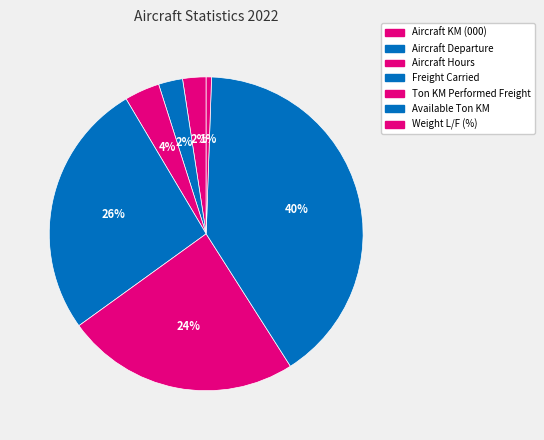

How many segments does this pie chart have?

7